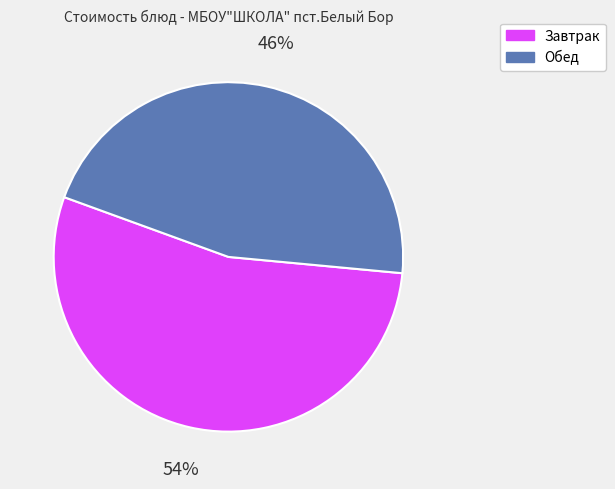

Is there a majority slice in this chart?

Yes